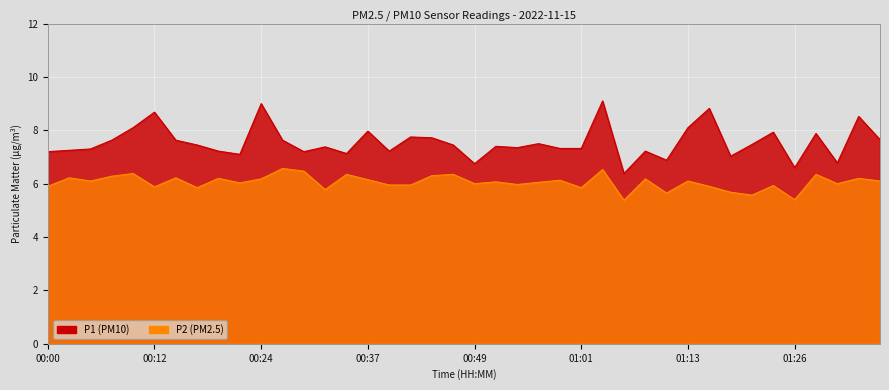

The P2 series shows 6.2 at 00:37. True or false?

True